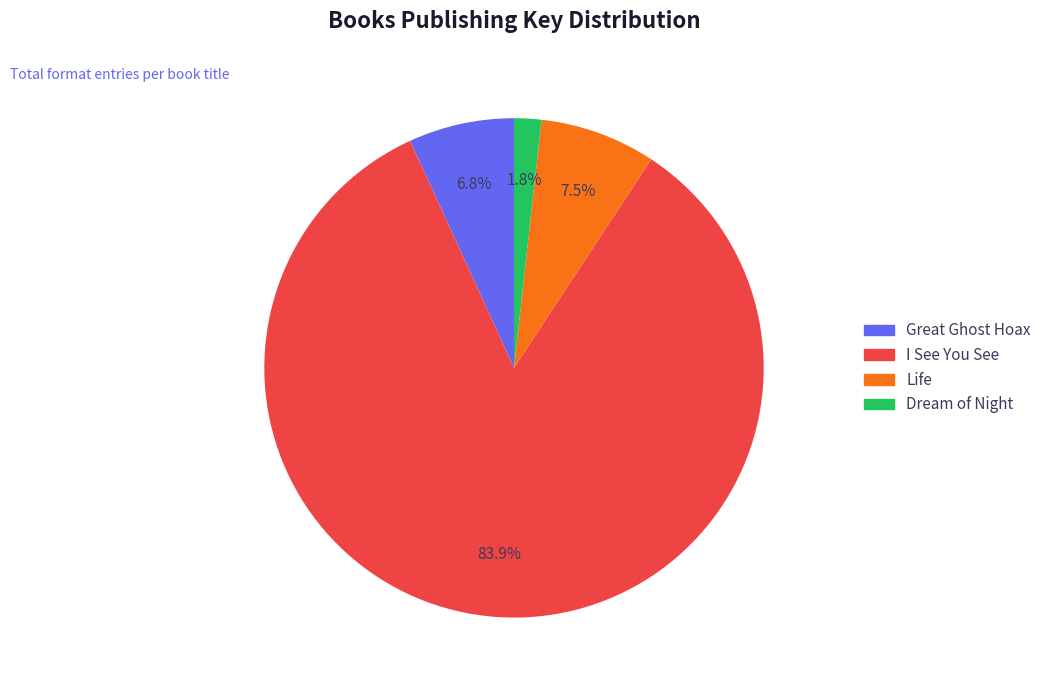

What is the smallest slice in the pie chart?

Dream of Night